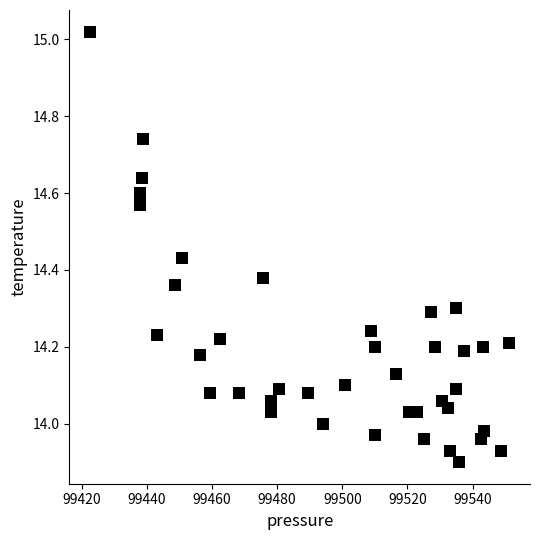

What is the range of Y values (max minus min)?

1.1